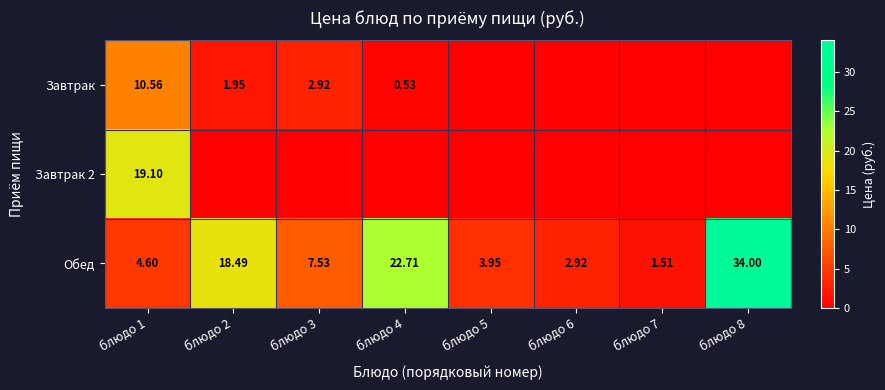

True or false: Обед has a value of 4.6 at блюдо 1.

True